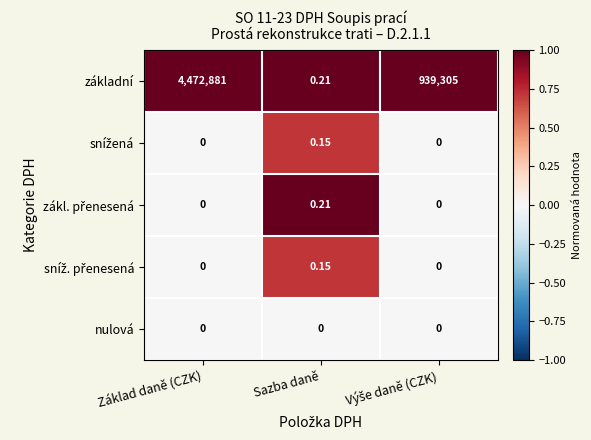

At which category is the sum across all series the highest?

Základ daně (CZK)